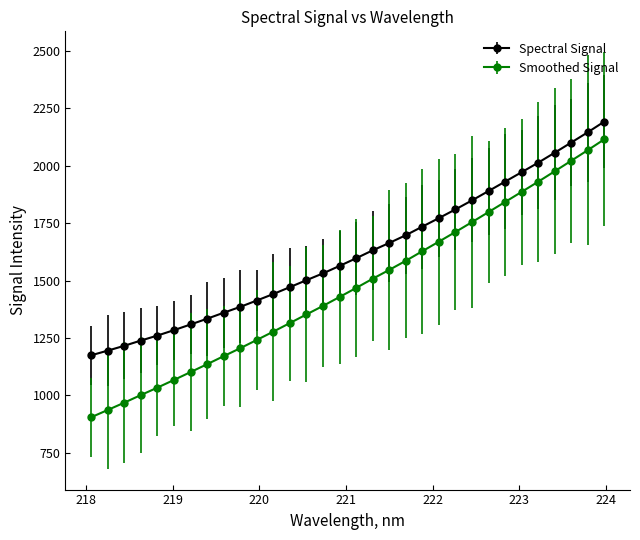

What is the minimum value shown in the chart?

904.8